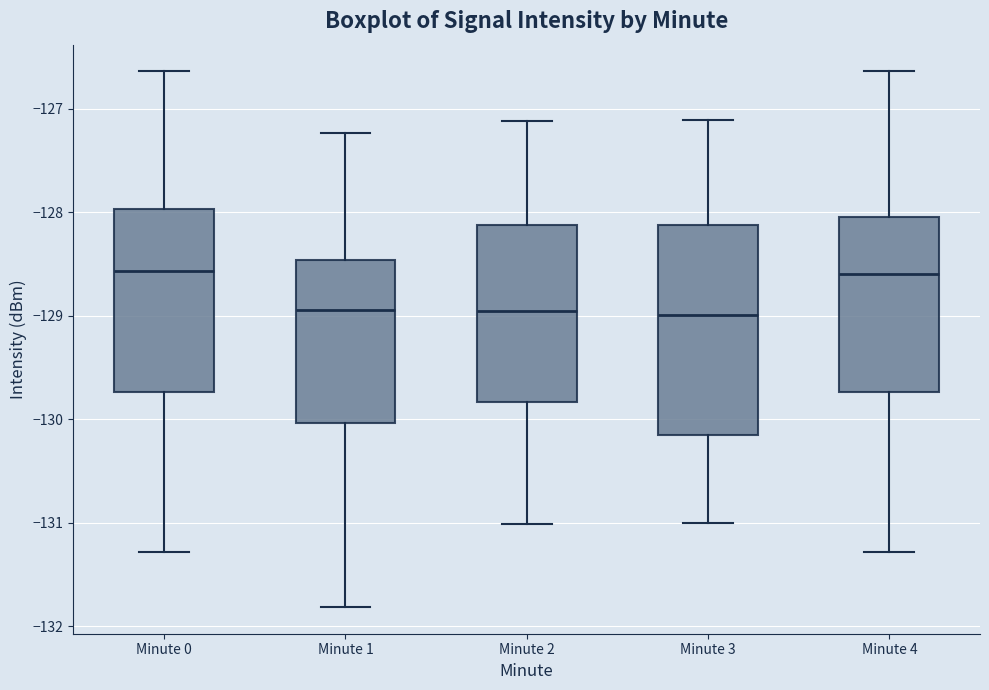

Which box is the tallest, from its lower edge to its upper edge?

Minute 3